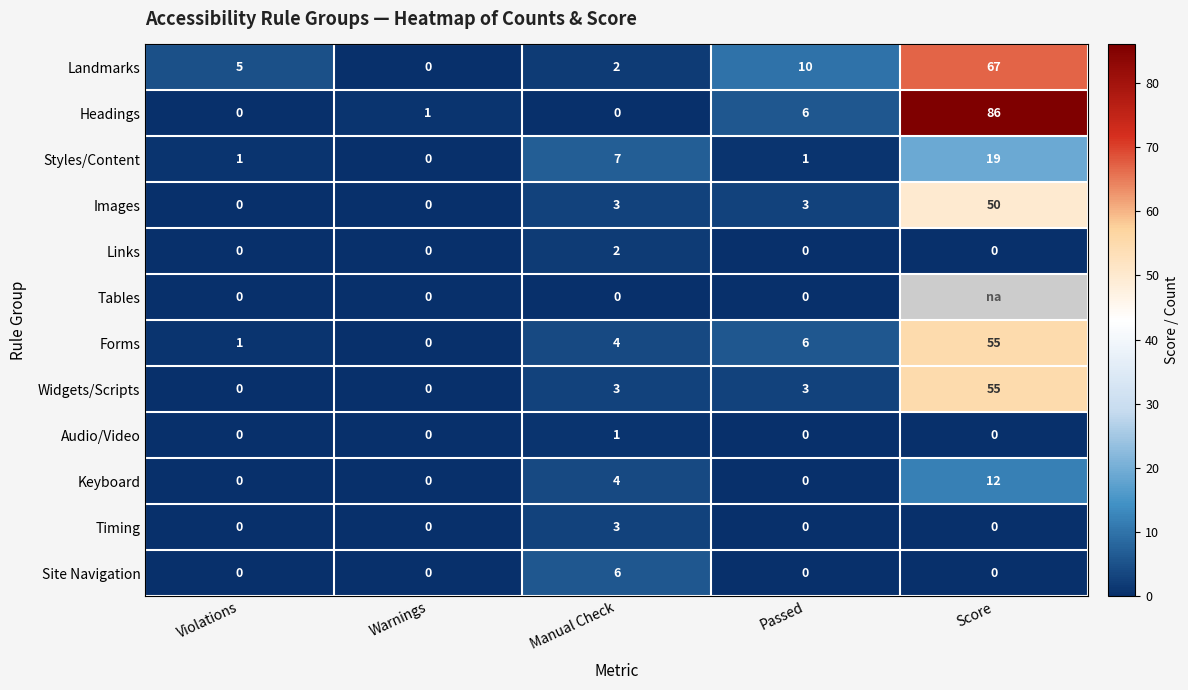

How many values in the Widgets/Scripts series are below 3?

2